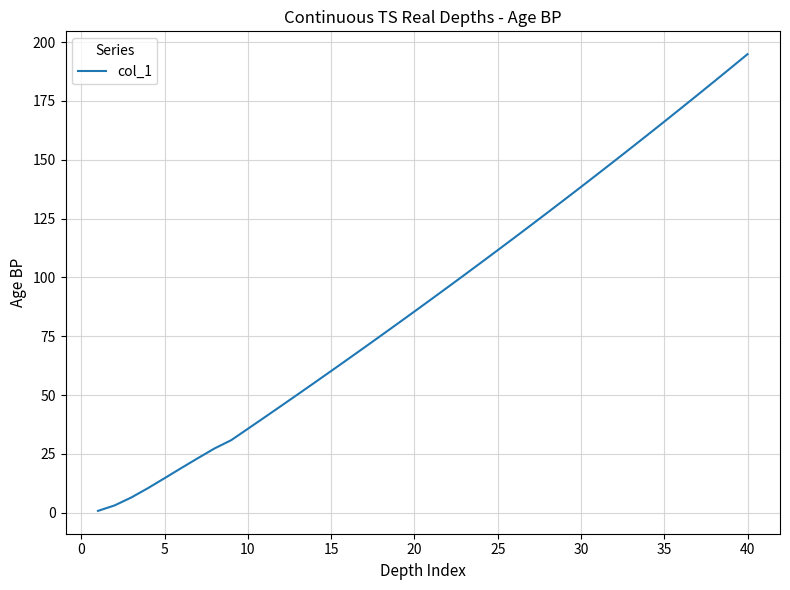

What is the greatest value displayed?

194.9